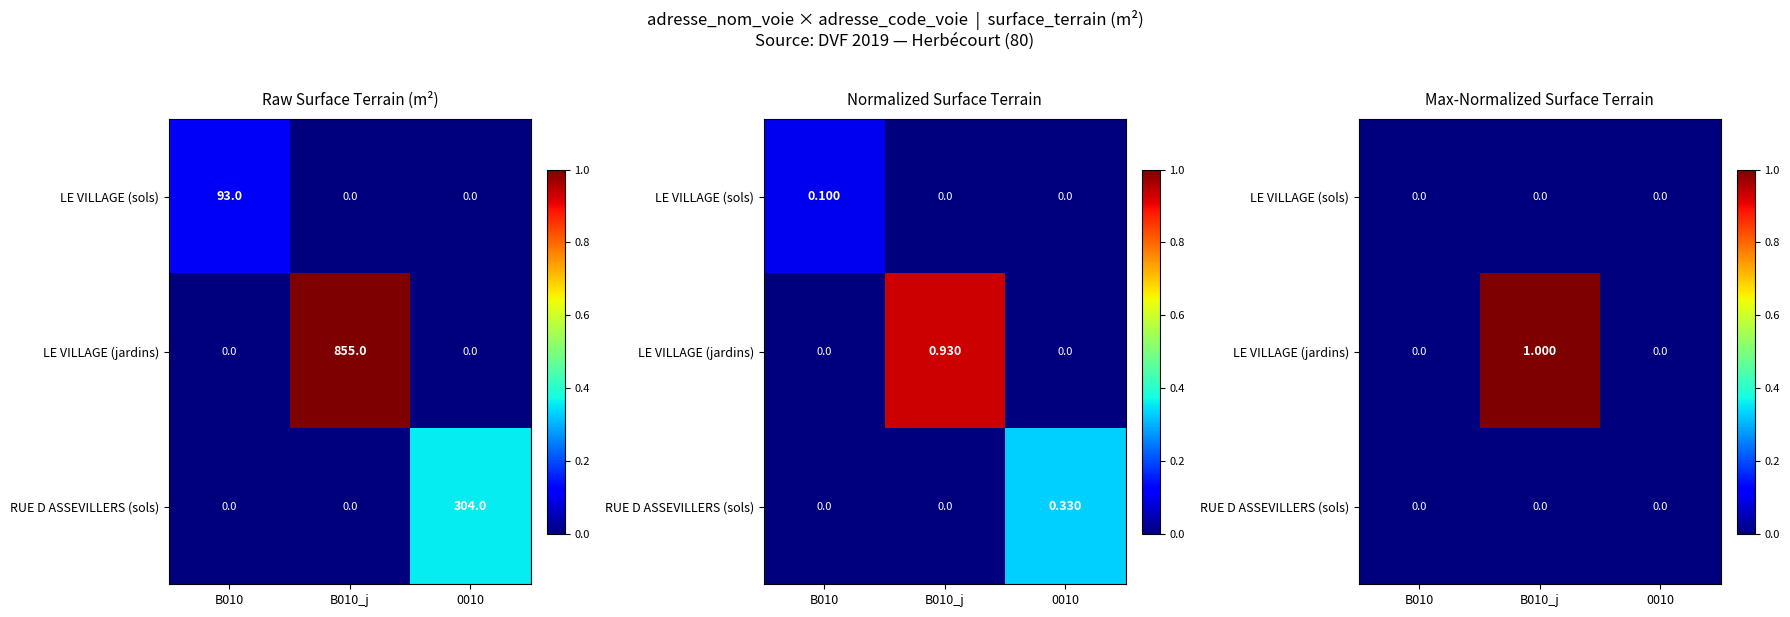

Rank the categories by LE VILLAGE (jardins) value from highest to lowest.

B010_j, B010, 0010